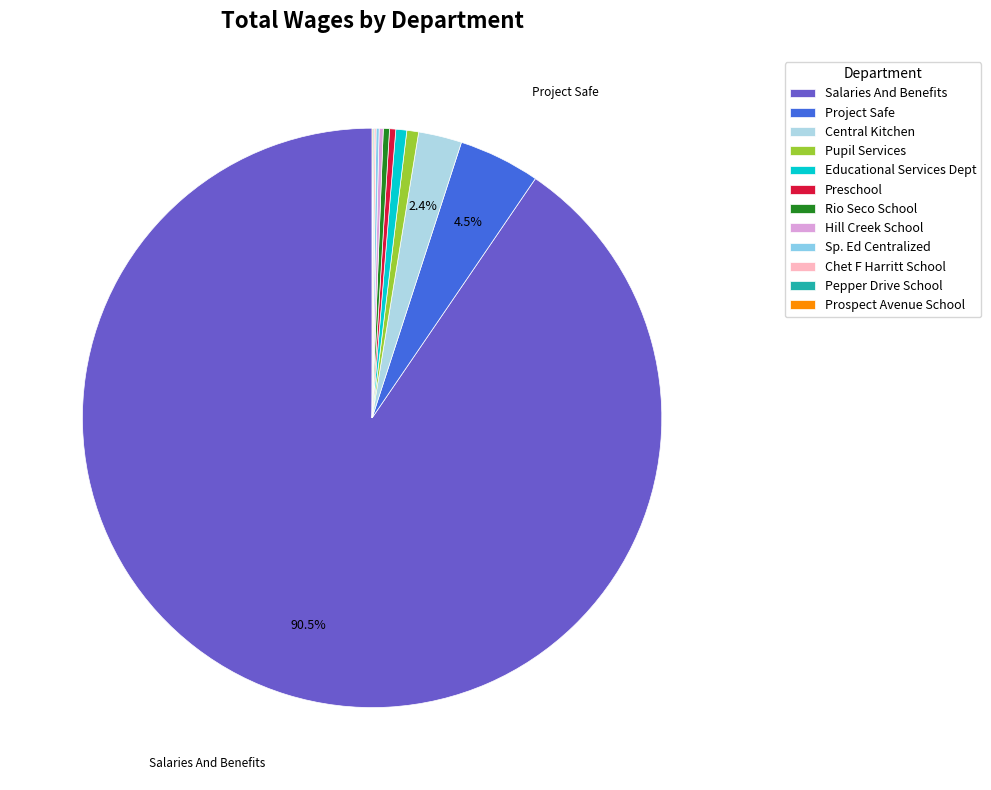

Does Prospect Avenue School represent more than half of the total?

No